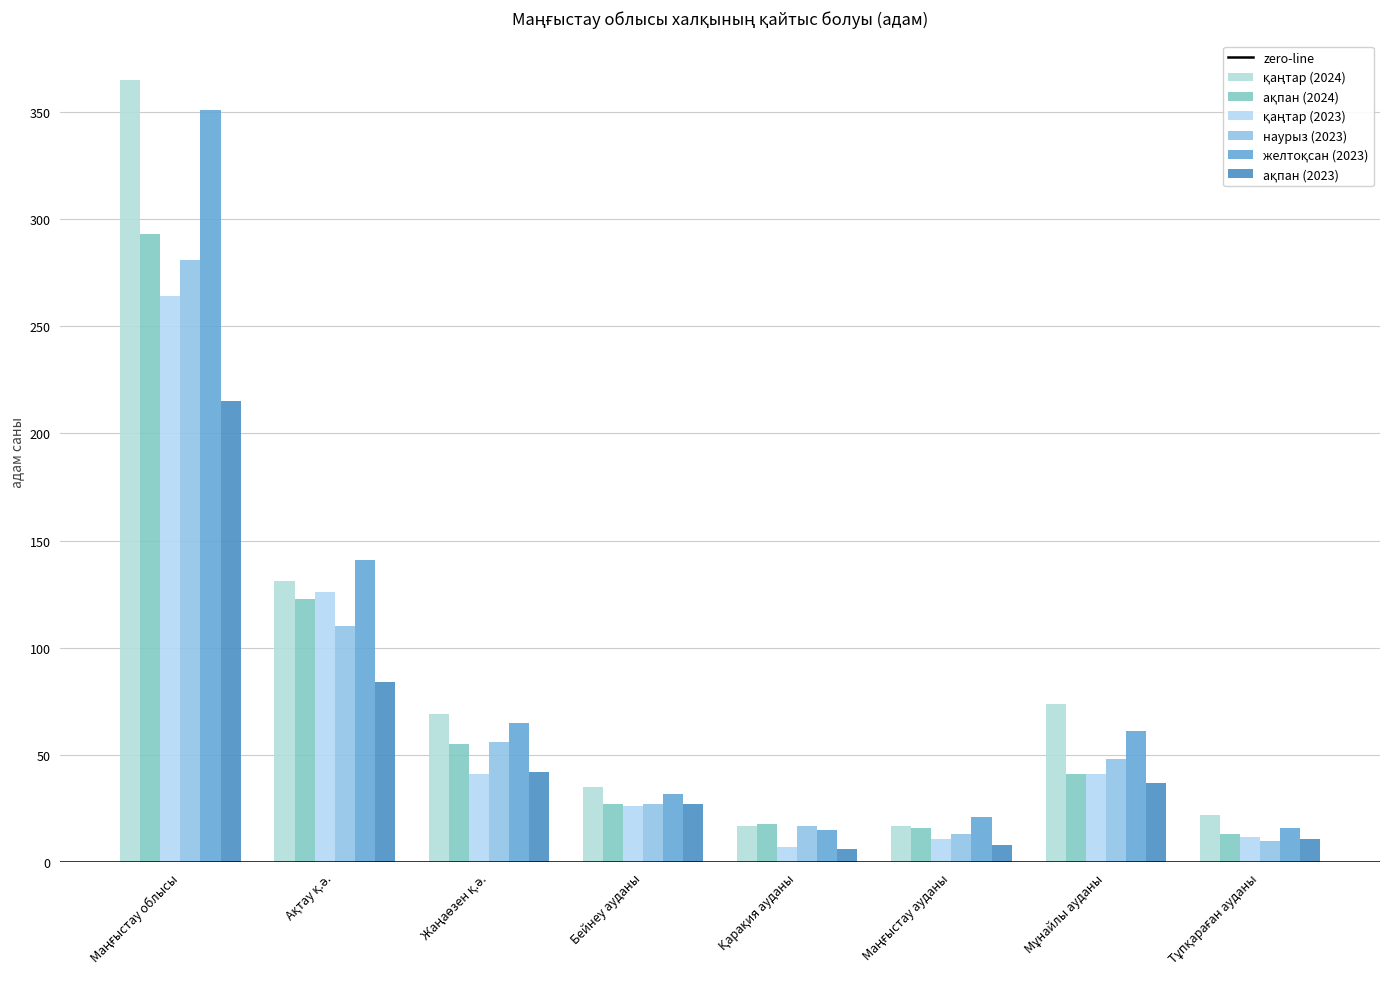

What is the total value across all series at Ақтау қ.ә.?

715